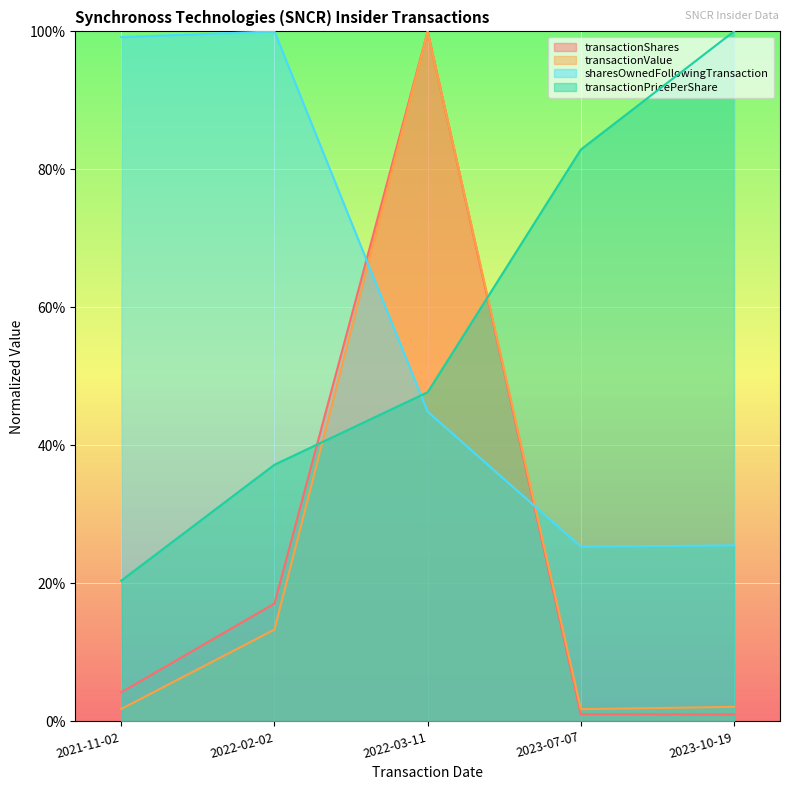

What position from the right is 2023-10-19?

1